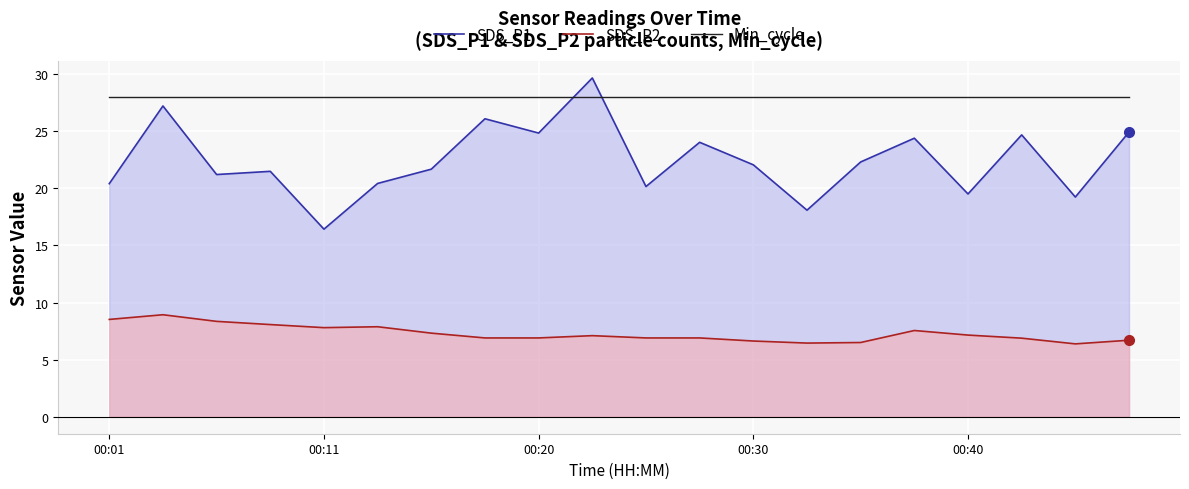

Count the number of categories in the chart.

20